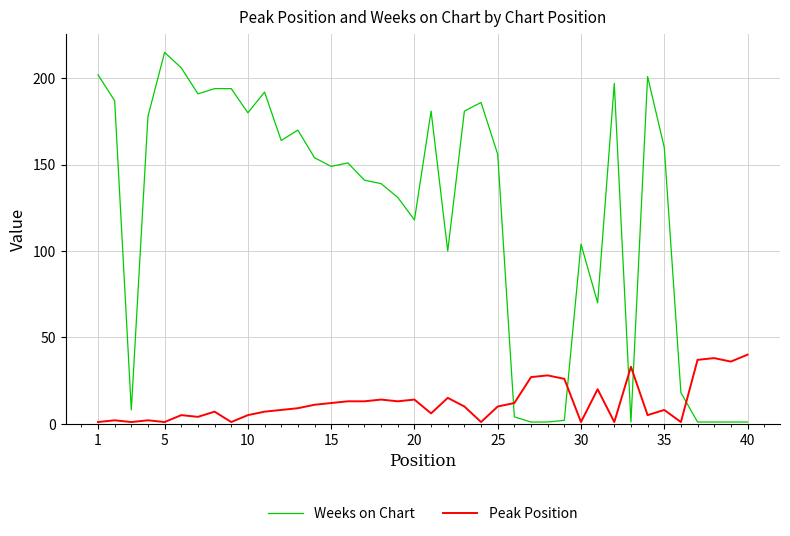

How many intersections are there between Peak Position and Weeks on Chart?

5